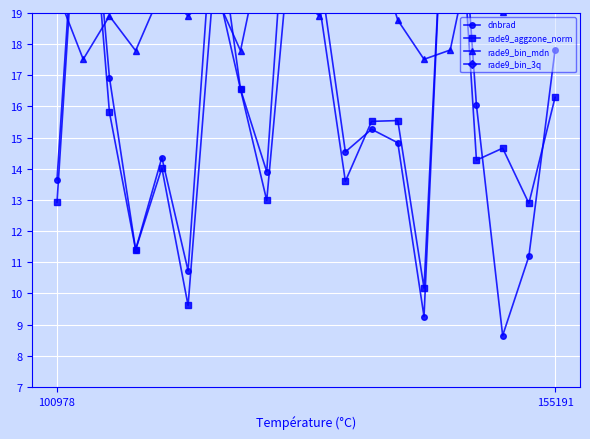

What is the value of the rade9_bin_3q point at the 12th from the left?

25.7